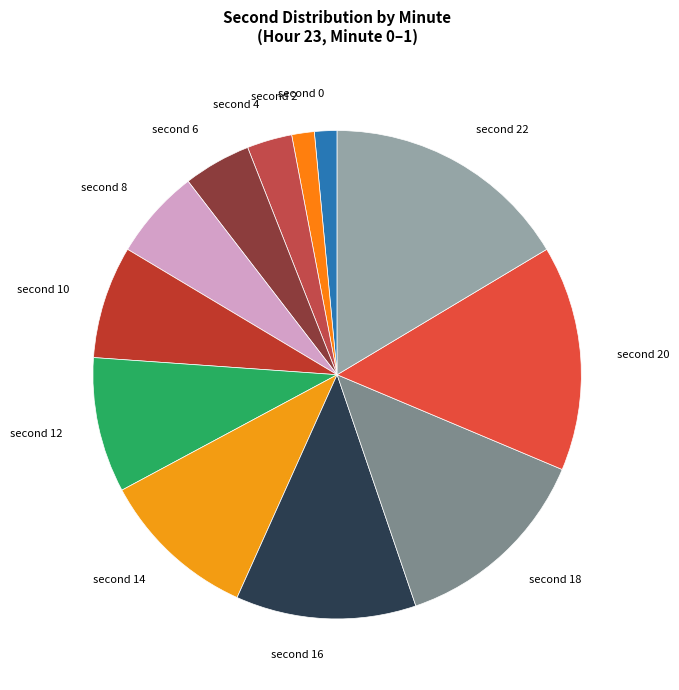

Is there any slice that represents more than half of the pie?

No